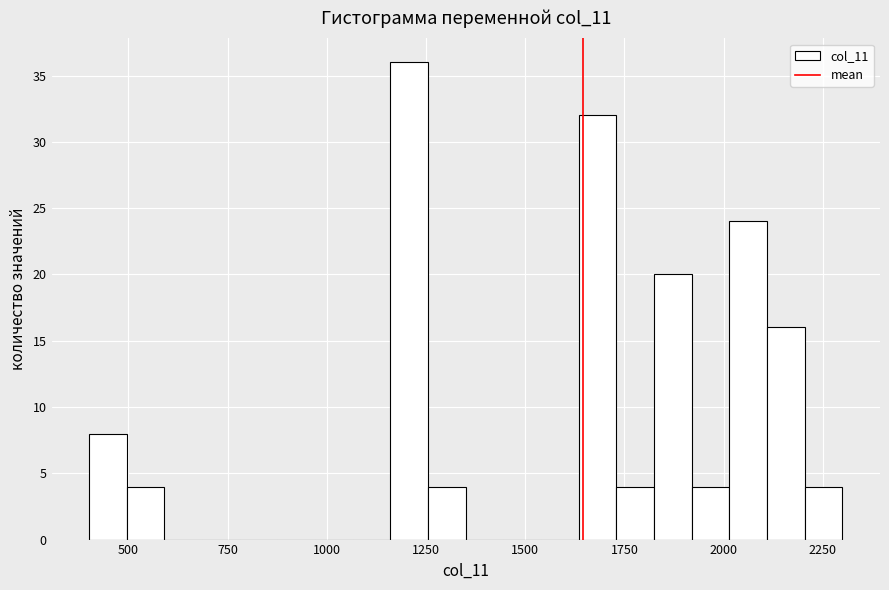

Read against the x-axis, roughly where is the centre of the tallest bar?

1200